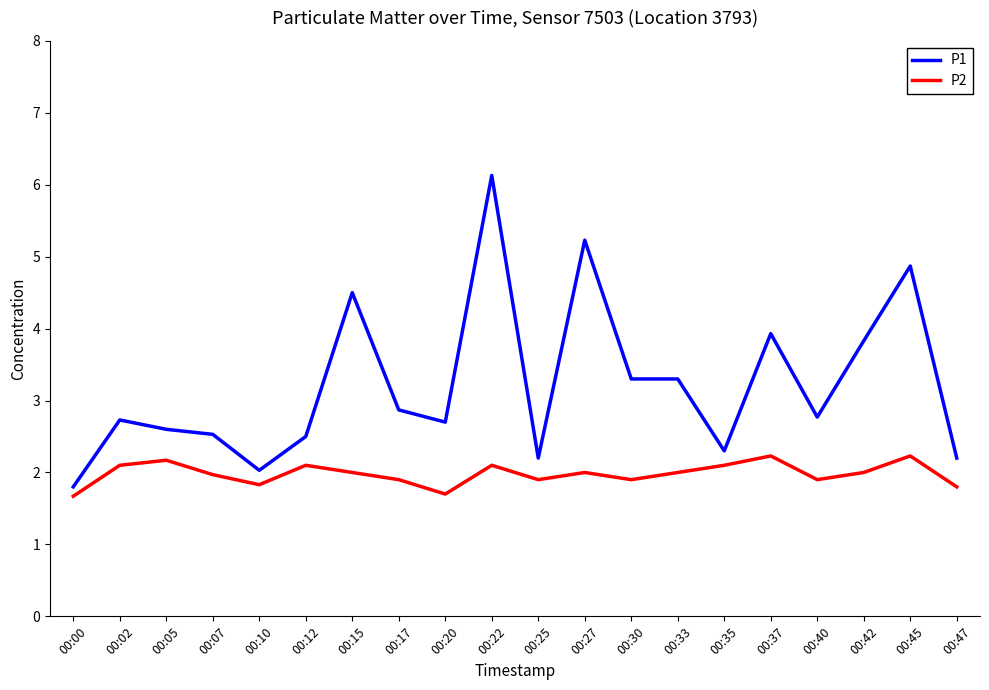

What is the average value of the P2 series?

2.0